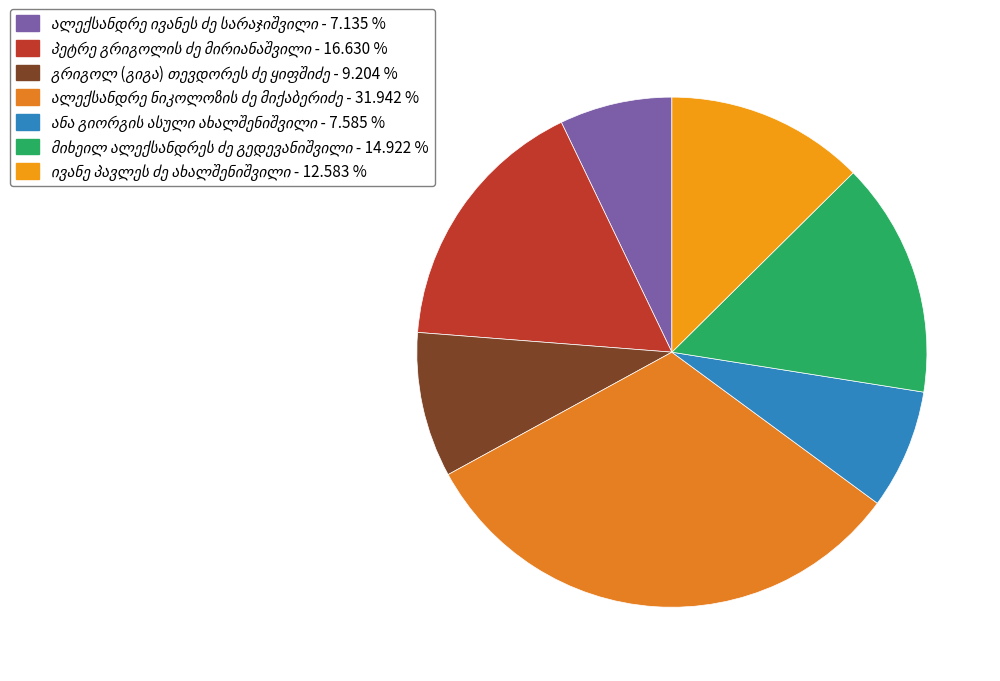

Count the number of slices in the pie.

7